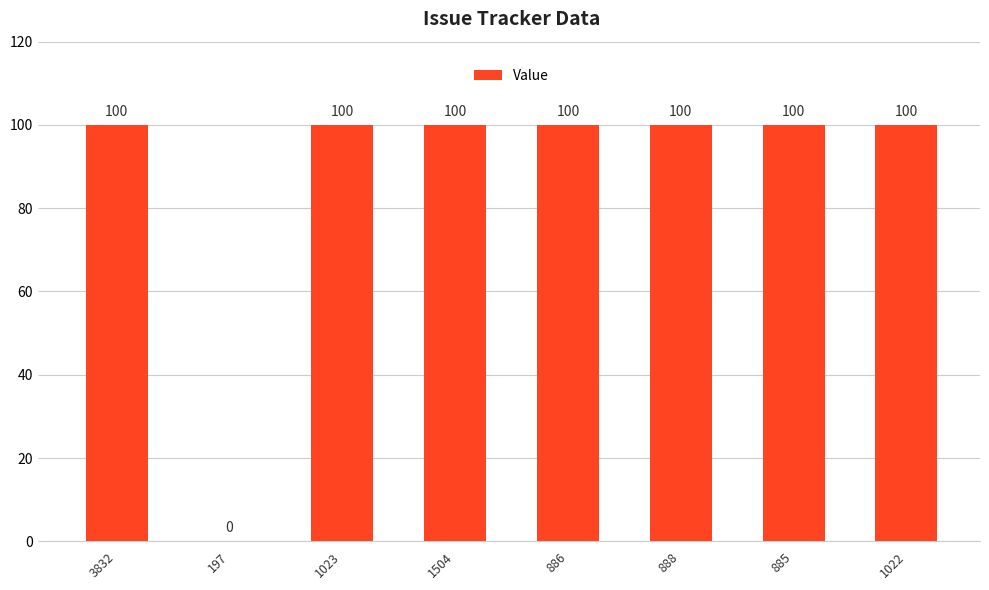

Reading left to right, list all the values displayed in this chart.

100	0	100	100	100	100	100	100